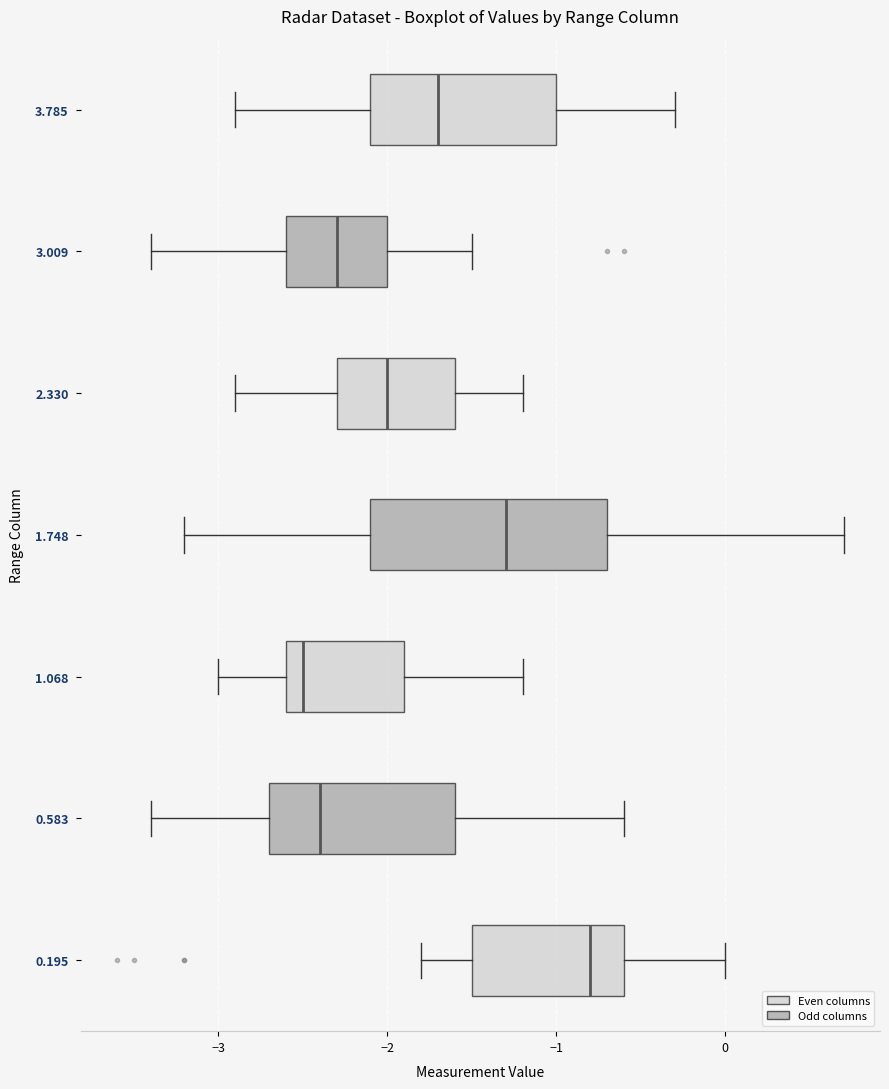

Where is the left edge of the box at y = 0.583 on the x-axis? The values are not printed on the chart, so give them approximately, as read against the axis.

-2.7